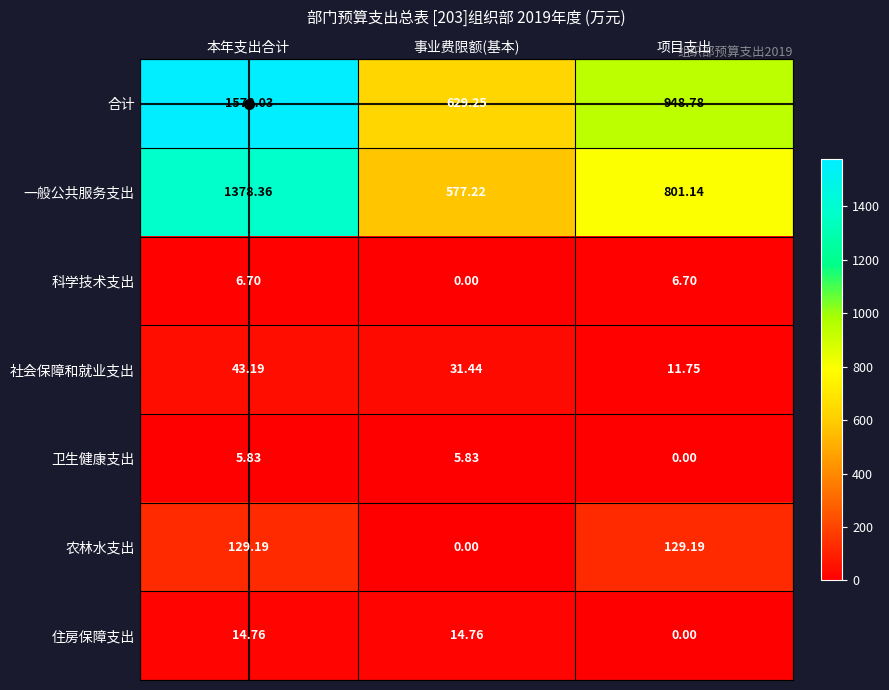

How many positive values does the 住房保障支出 series have?

2